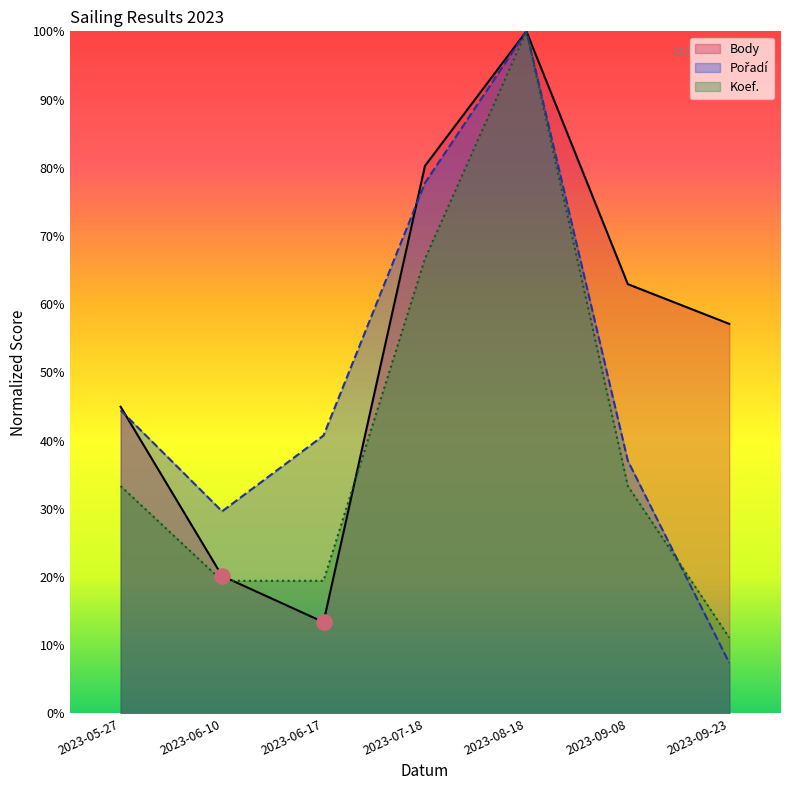

Which series has the largest total across all categories?

Body